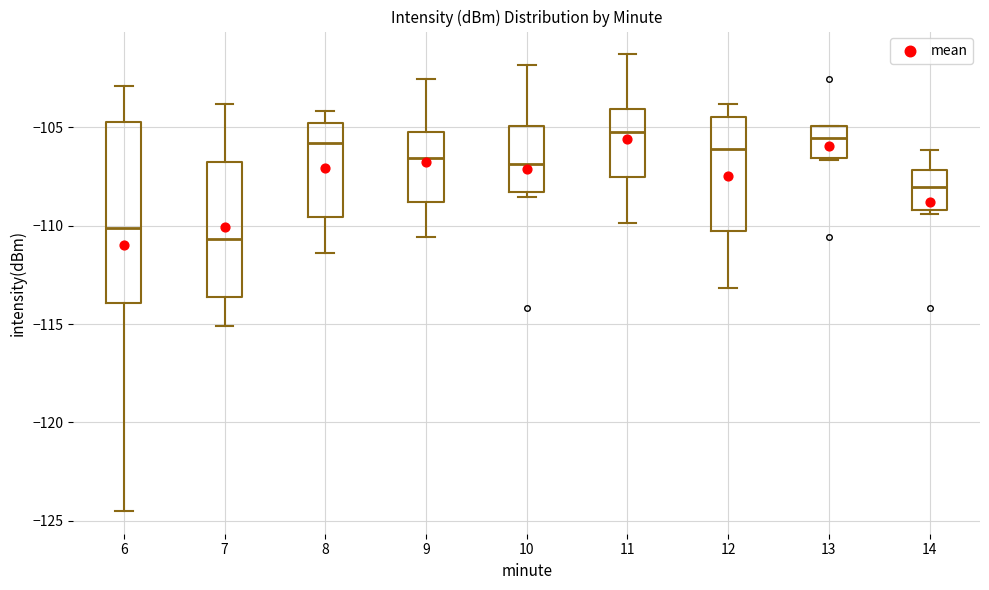

Reading left to right, transcribe this box plot: for each box, give where its median line is, the range the box spans, and where its two whiskers end, as read against the y-axis. The values are not printed on the chart, so give them approximately, as read against the axis.

6: median -110.0, box -114.0 to -104.5, whiskers -124.5 to -103.0
7: median -110.5, box -113.5 to -107.0, whiskers -115.0 to -104.0
8: median -106.0, box -109.5 to -104.5, whiskers -111.5 to -104.0
9: median -106.5, box -109.0 to -105.0, whiskers -110.5 to -102.5
10: median -107.0, box -108.5 to -105.0, whiskers -108.5 (just below the box's lower edge) to -102.0
11: median -105.0, box -107.5 to -104.0, whiskers -110.0 to -101.5
12: median -106.0, box -110.5 to -104.5, whiskers -113.0 to -104.0
13: median -105.5, box -106.5 to -105.0, whiskers -106.5 to -105.0
14: median -108.0, box -109.0 to -107.0, whiskers -109.5 to -106.0